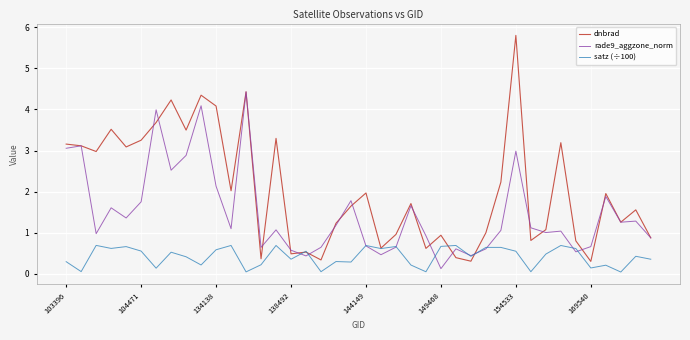

What are all the series names shown in the legend?

dnbrad, rade9_aggzone_norm, satz (÷100)